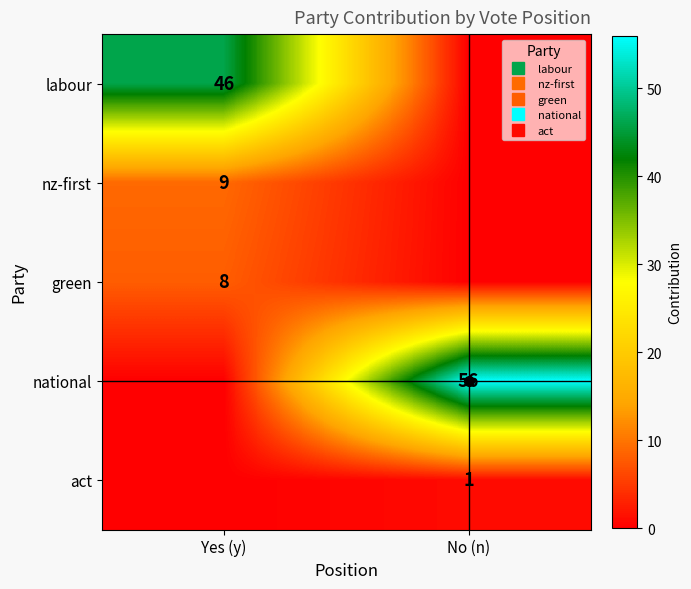

At No (n), list the series in order from largest to smallest.

national, act, labour, nz-first, green